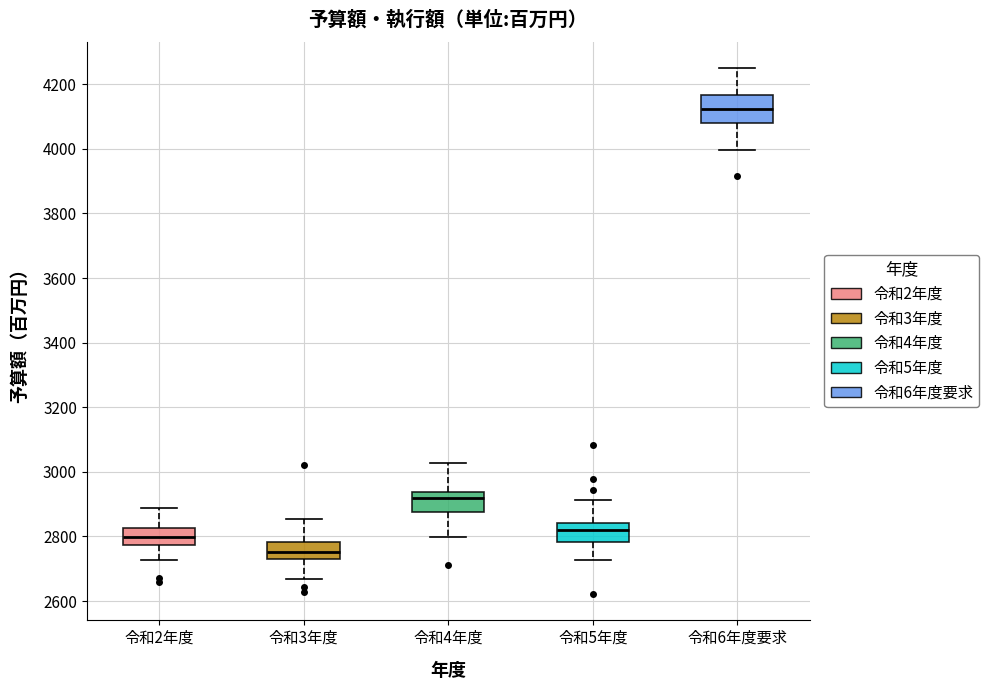

Where does the upper whisker of the box for 令和3年度 end on the y-axis? The values are not printed on the chart, so give them approximately, as read against the axis.

2860